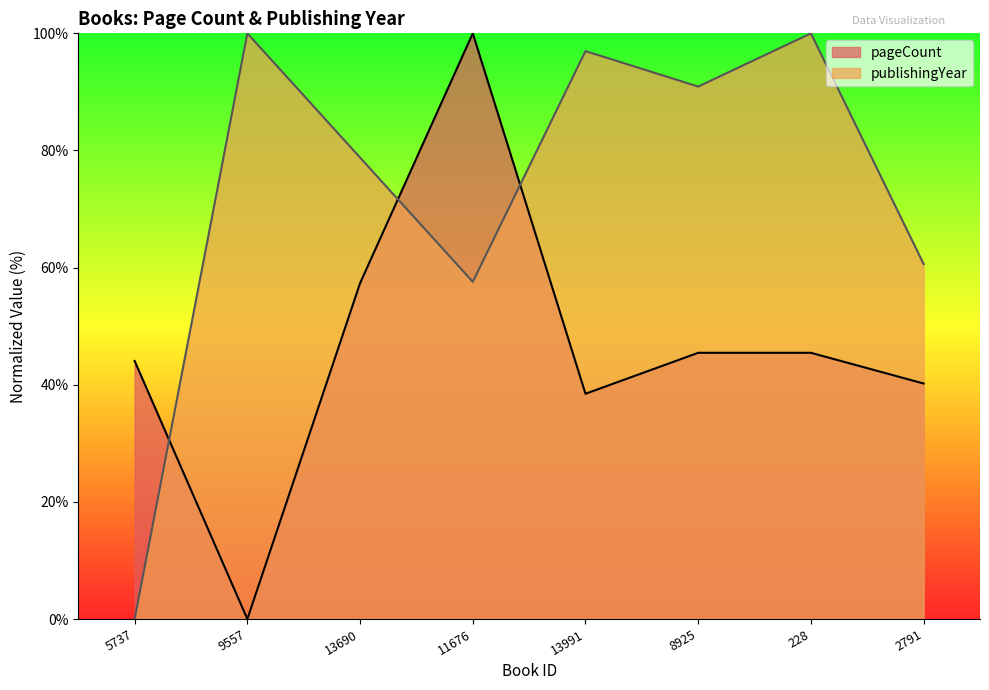

What is the difference between the pageCount values at 13690 and 2791?

17.1